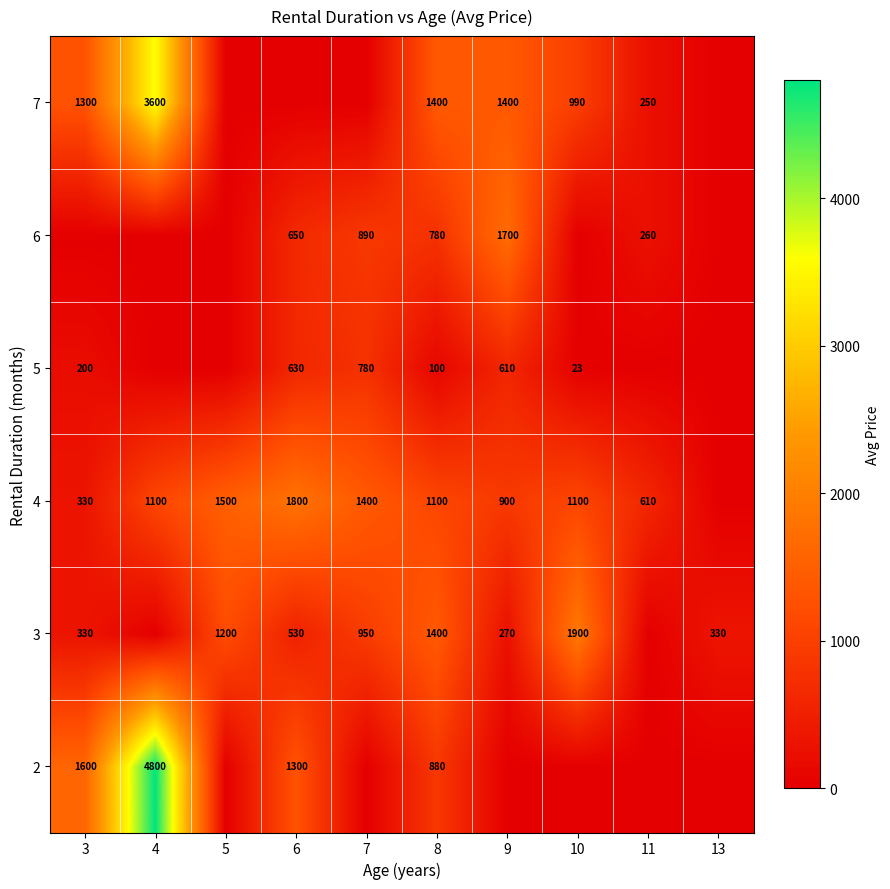

Is it true that 6 equals 1462 at 7?

False